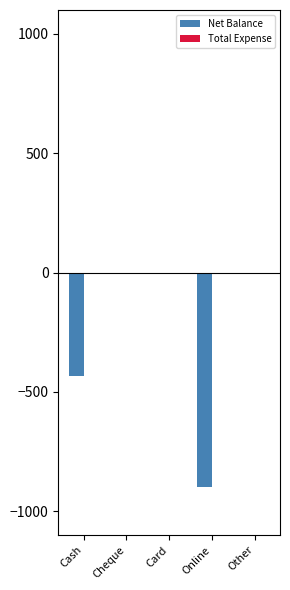

Which has a higher value, Card or Online?

Card